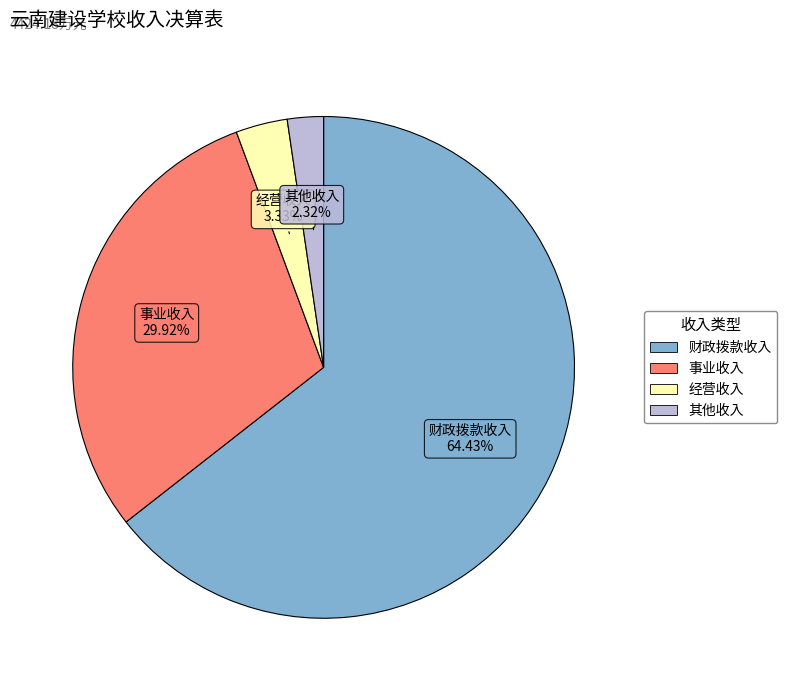

Combined, do 其他收入 and 财政拨款收入 account for over 50%?

Yes